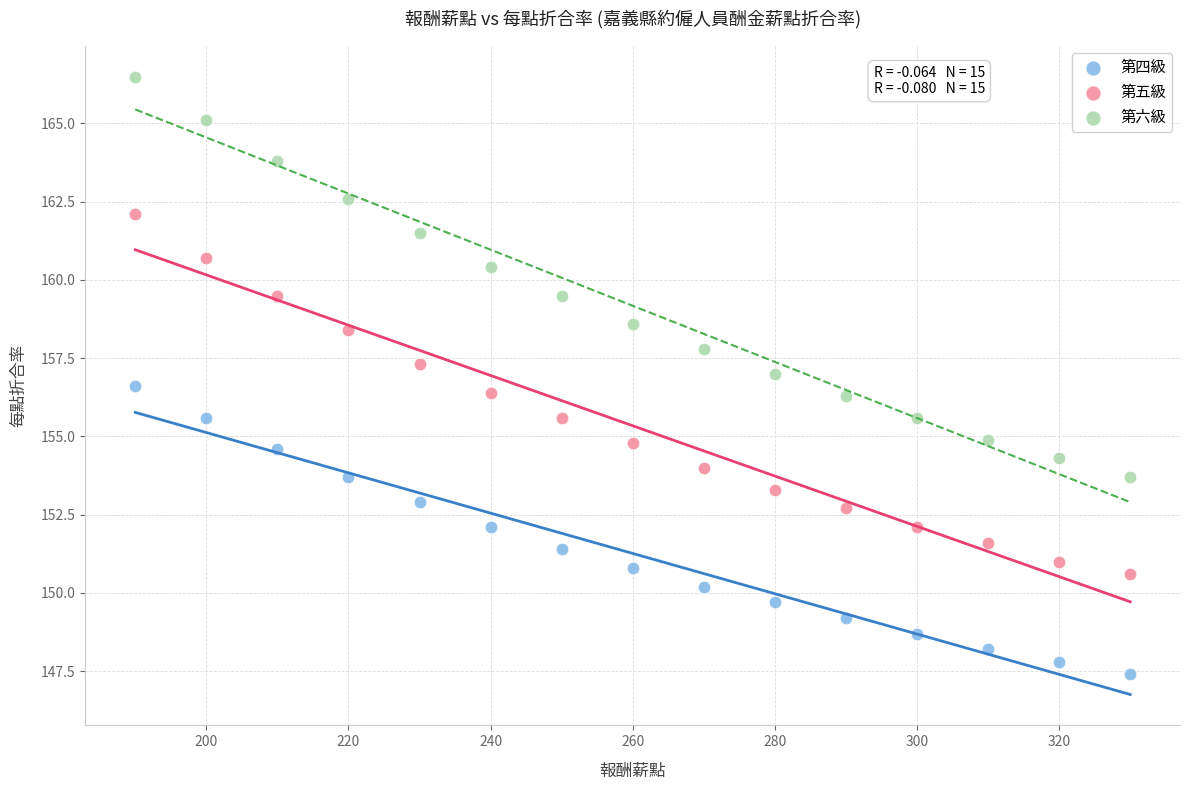

Which series has the widest spread of Y values?

第六級